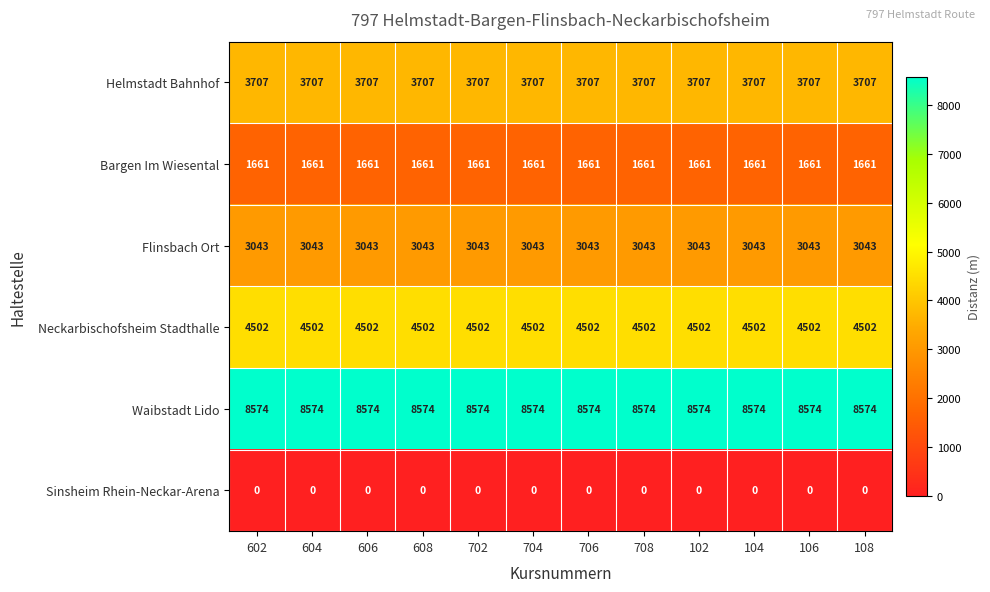

Is it true that Waibstadt Lido equals 5404 at 706?

False